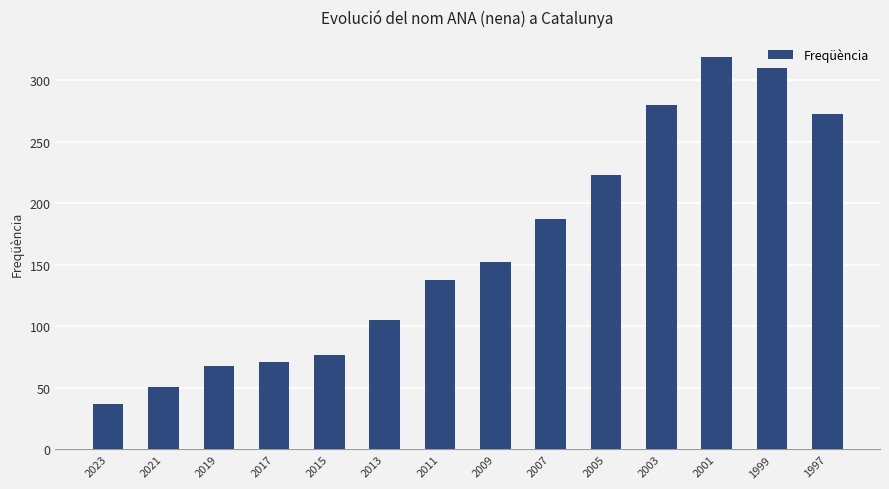

Where is the data nearest to the value 178?

2007